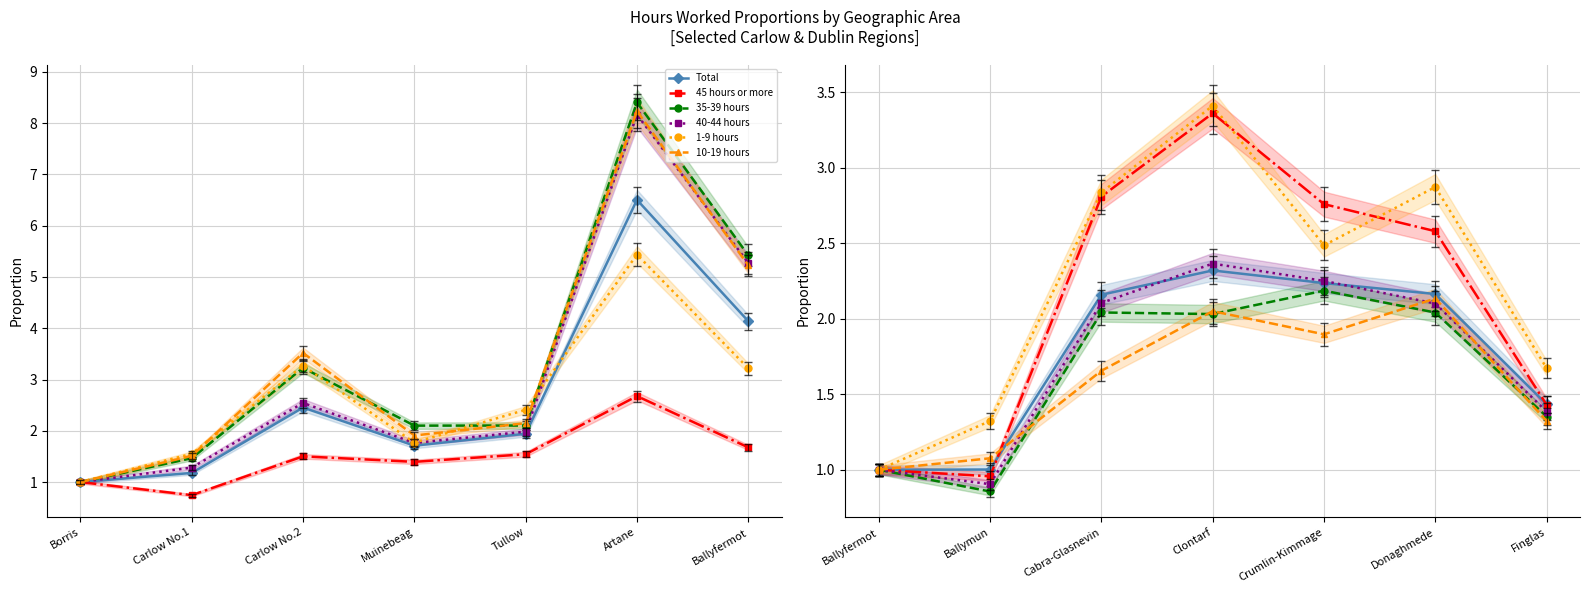

Which has a higher value, Donaghmede or Ballymun?

Donaghmede